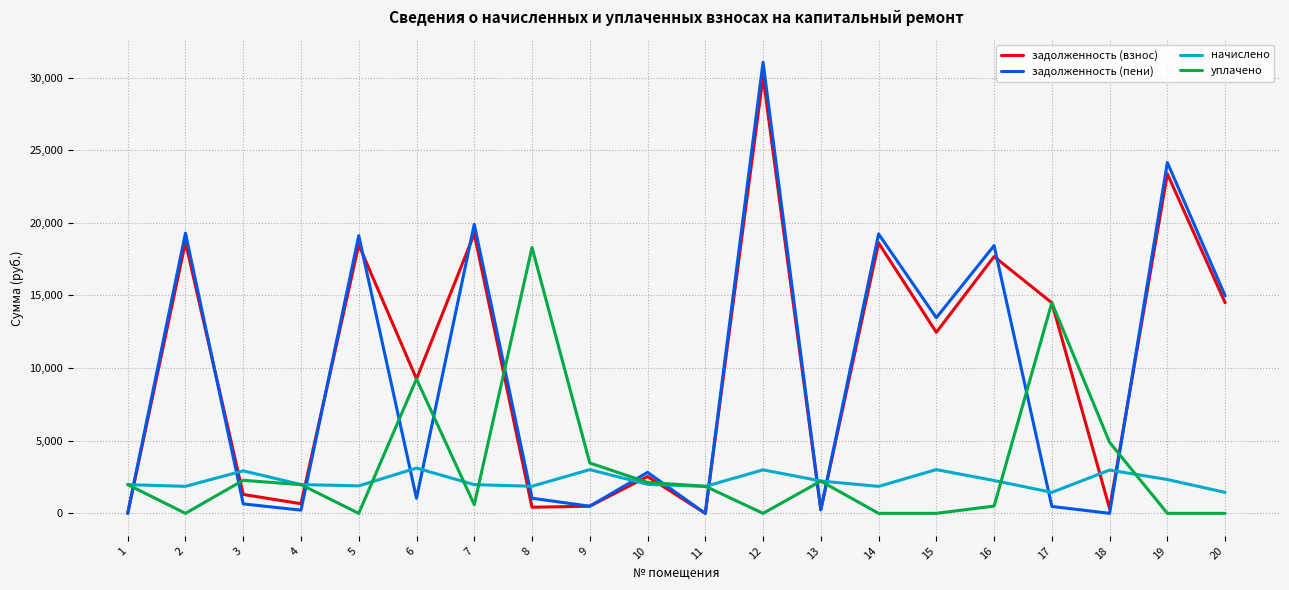

Which series ends up on top after the final intersection of уплачено and задолженность (пени)?

задолженность (пени)